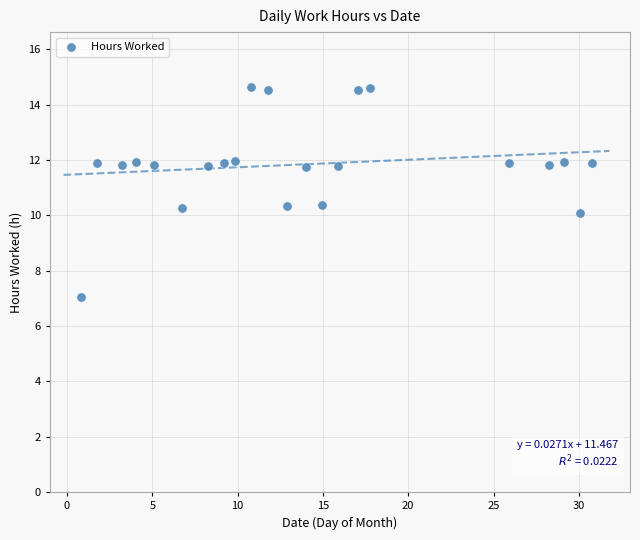

What is the range of Y values (max minus min)?

7.6